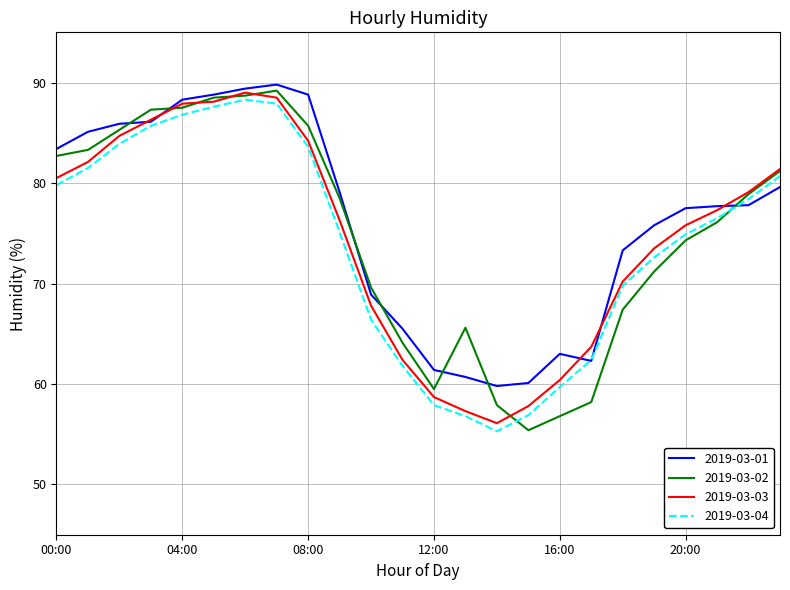

At how many categories does at least one series exceed 56?

24